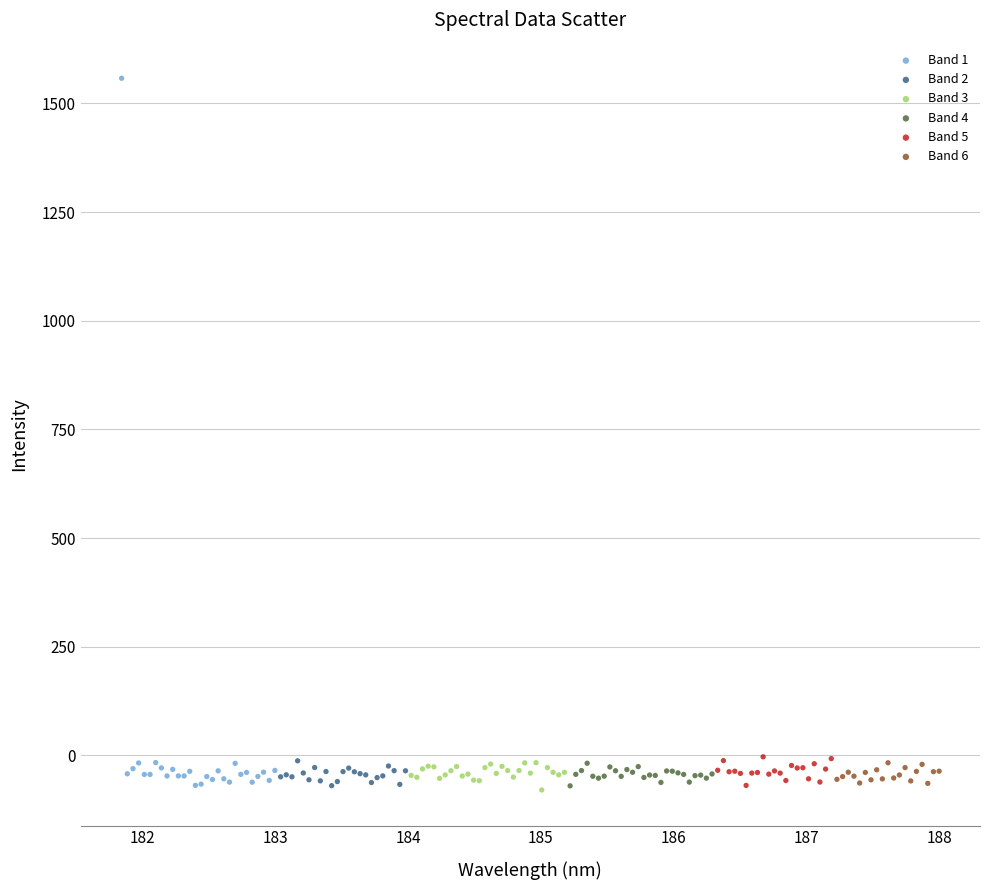

Which series has the widest spread of Y values?

Band 1